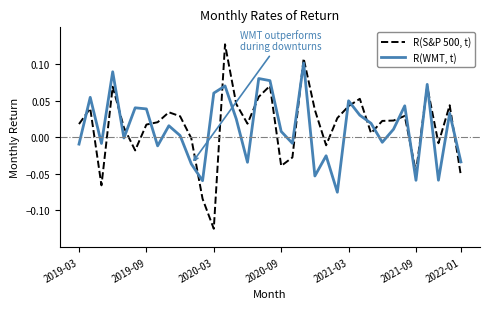

True or false: R(WMT, t) and R(S&P 500, t) intersect in this chart.

True